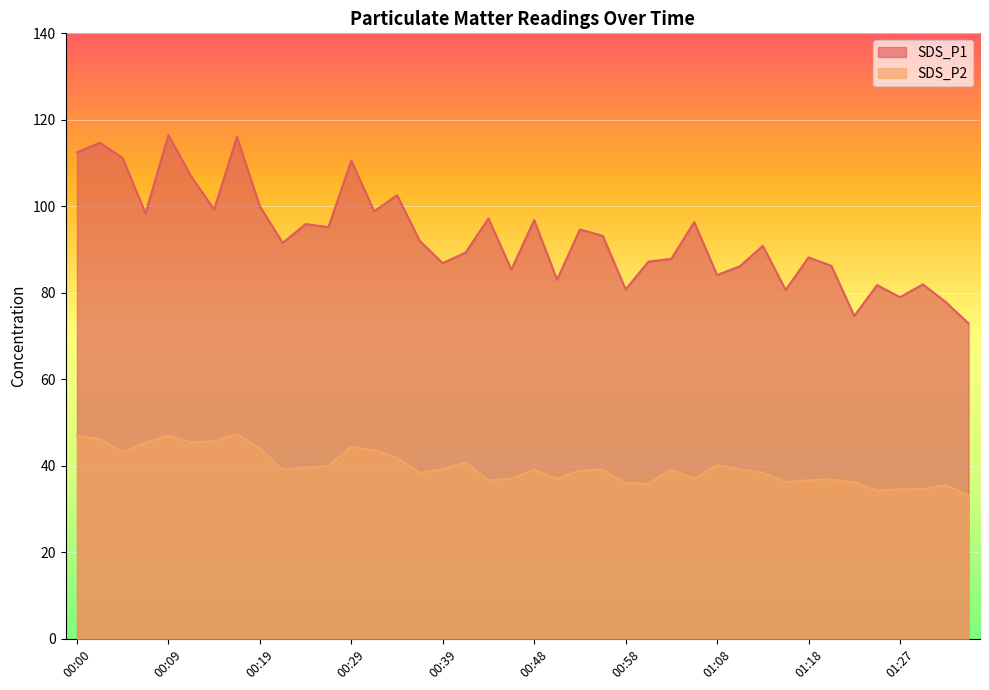

How many lines are shown in the chart?

2